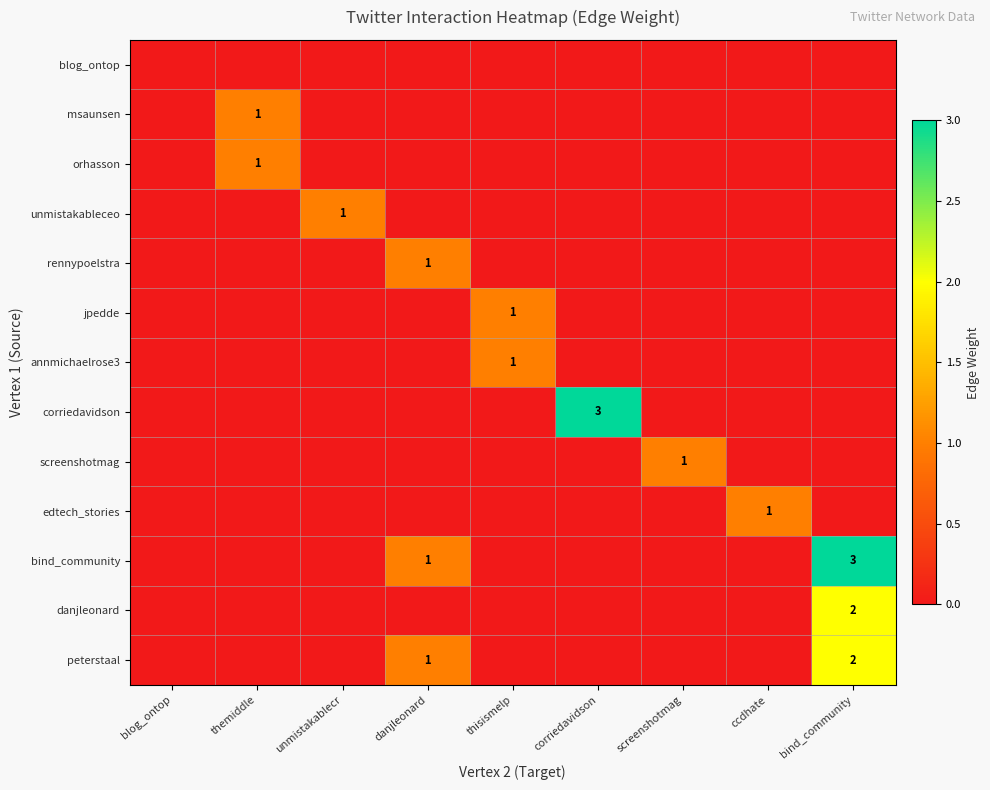

True or false: edtech_stories has a value of 0 at danjleonard.

True